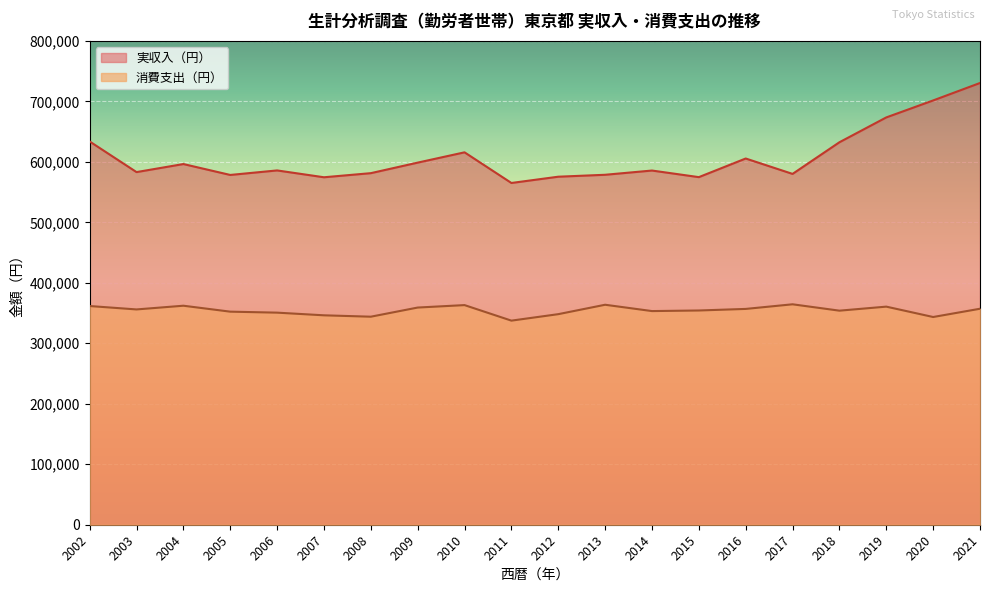

What is the value of the 消費支出（円） point at the 8th from the left?

359096